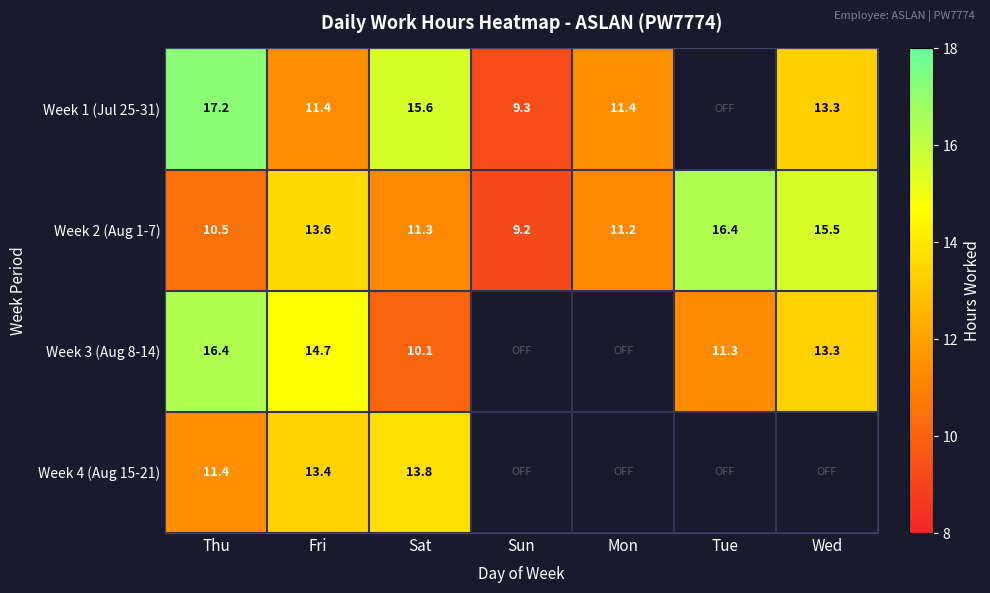

At which label is Week 2 (Aug 1-7) closest to 12?

Sat